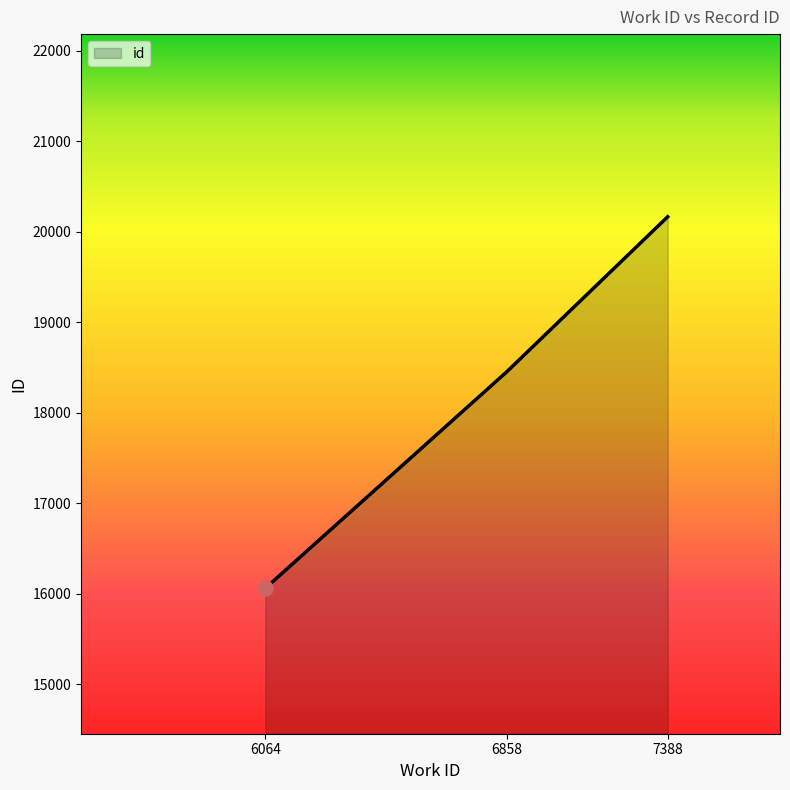

Between 6064 and 7388, which is larger?

7388